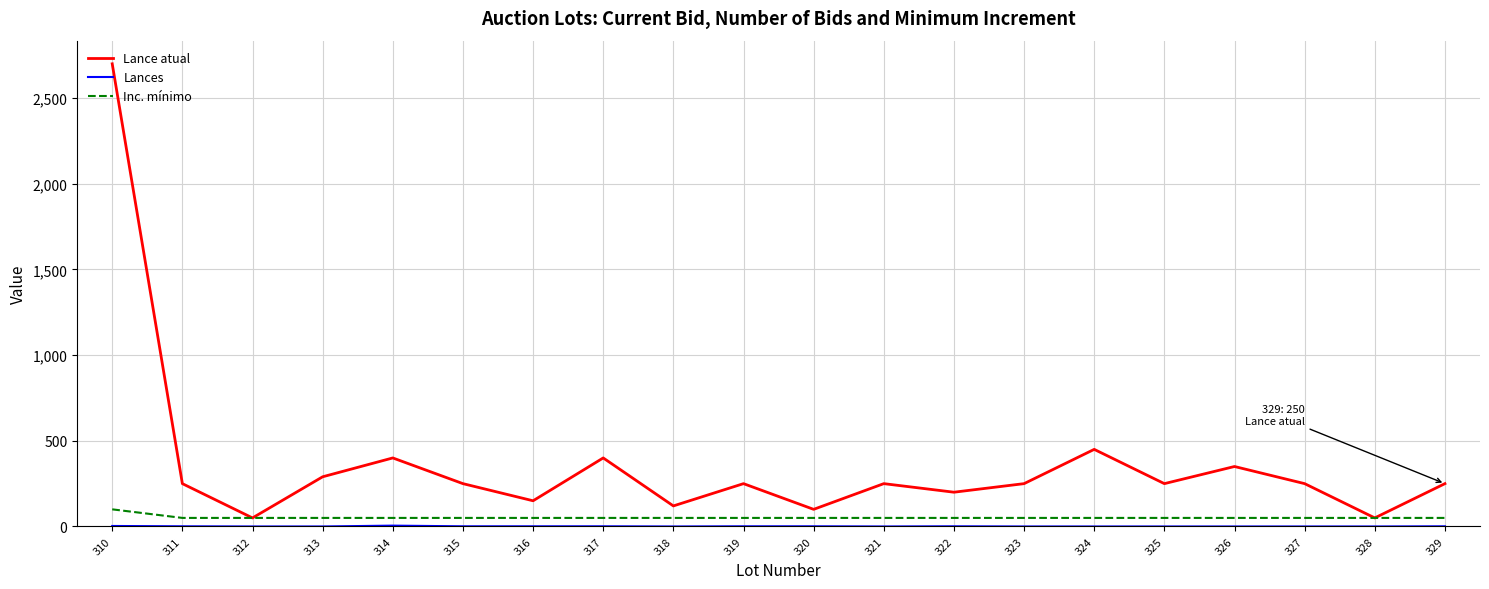

At which category does the chart reach its peak across all series?

310